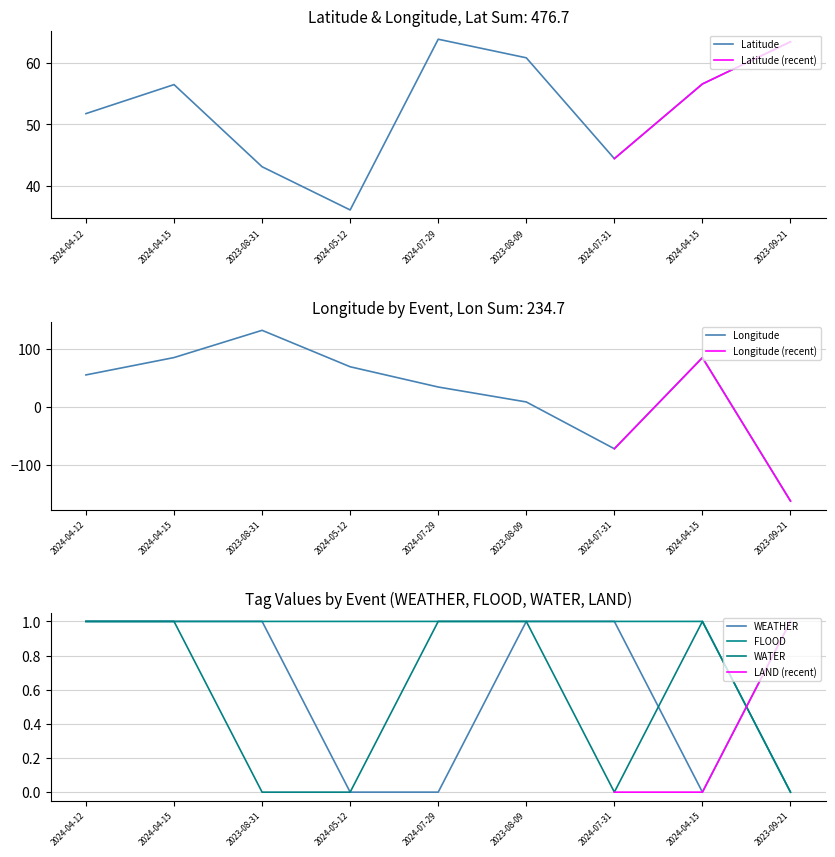

Reading left to right, list all the values displayed in this chart.

Latitude: 2024-04-12=51.8	2024-04-15=56.5	2023-08-31=43.1	2024-05-12=36.1	2024-07-29=63.9	2023-08-09=60.9	2024-07-31=44.4	2024-04-15=56.6	2023-09-21=63.5
Longitude: 2024-04-12=55.1	2024-04-15=85.0	2023-08-31=131.9	2024-05-12=69.1	2024-07-29=34.3	2023-08-09=8.6	2024-07-31=-72.0	2024-04-15=84.9	2023-09-21=-162.0
WEATHER: 2024-04-12=1.0	2024-04-15=1.0	2023-08-31=1.0	2024-05-12=0.0	2024-07-29=0.0	2023-08-09=1.0	2024-07-31=1.0	2024-04-15=0.0	2023-09-21=1.0
FLOOD: 2024-04-12=1.0	2024-04-15=1.0	2023-08-31=1.0	2024-05-12=1.0	2024-07-29=1.0	2023-08-09=1.0	2024-07-31=1.0	2024-04-15=1.0	2023-09-21=0.0
WATER: 2024-04-12=1.0	2024-04-15=1.0	2023-08-31=0.0	2024-05-12=0.0	2024-07-29=1.0	2023-08-09=1.0	2024-07-31=0.0	2024-04-15=1.0	2023-09-21=0.0